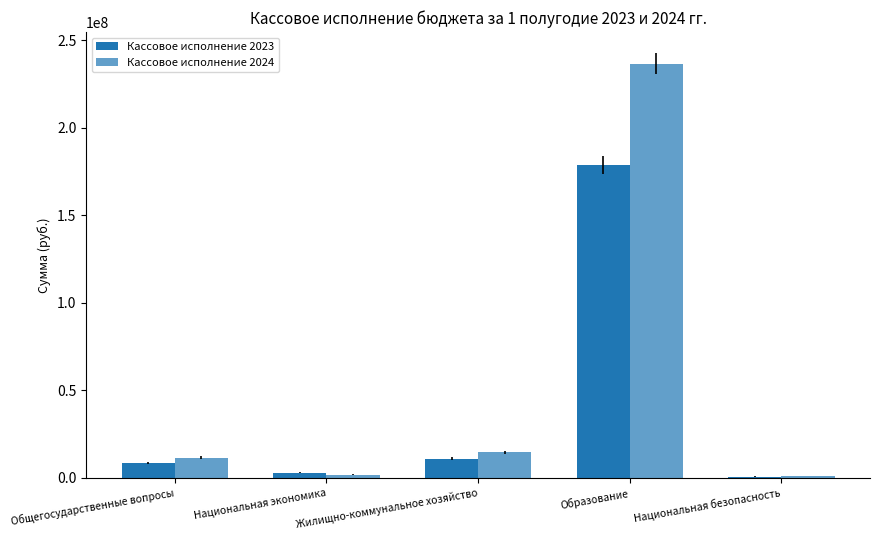

Is it true that Кассовое исполнение 2023 equals 758126.7 at Национальная безопасность?

True